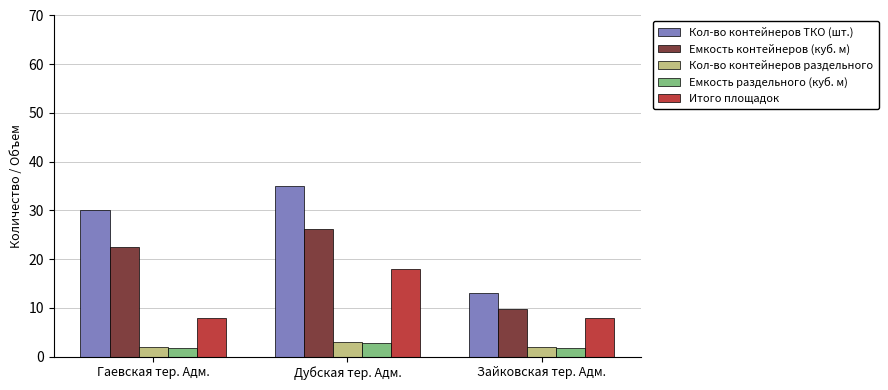

What is the difference between the maximum and minimum values in the Емкость контейнеров (куб. м) series?

16.5